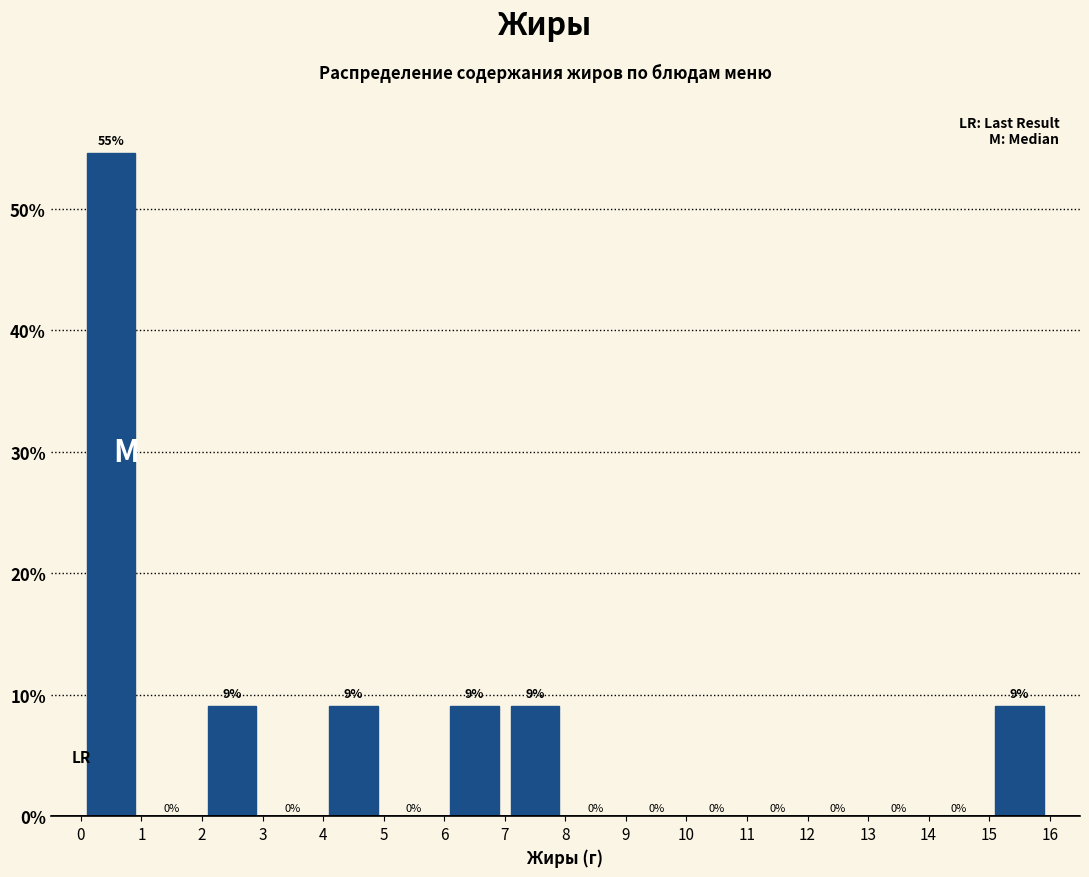

Which range on the x-axis has the tallest bar?

0 to 1